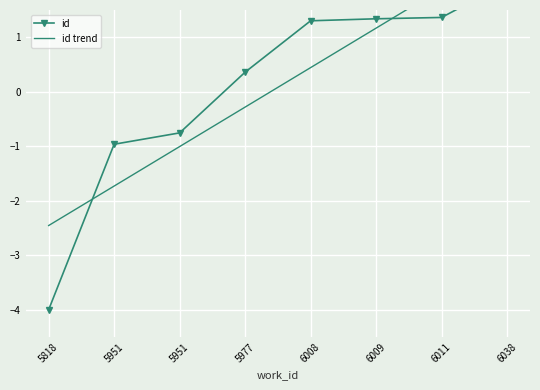

Between which two adjacent categories do id trend and id first intersect?

5818 and 5951